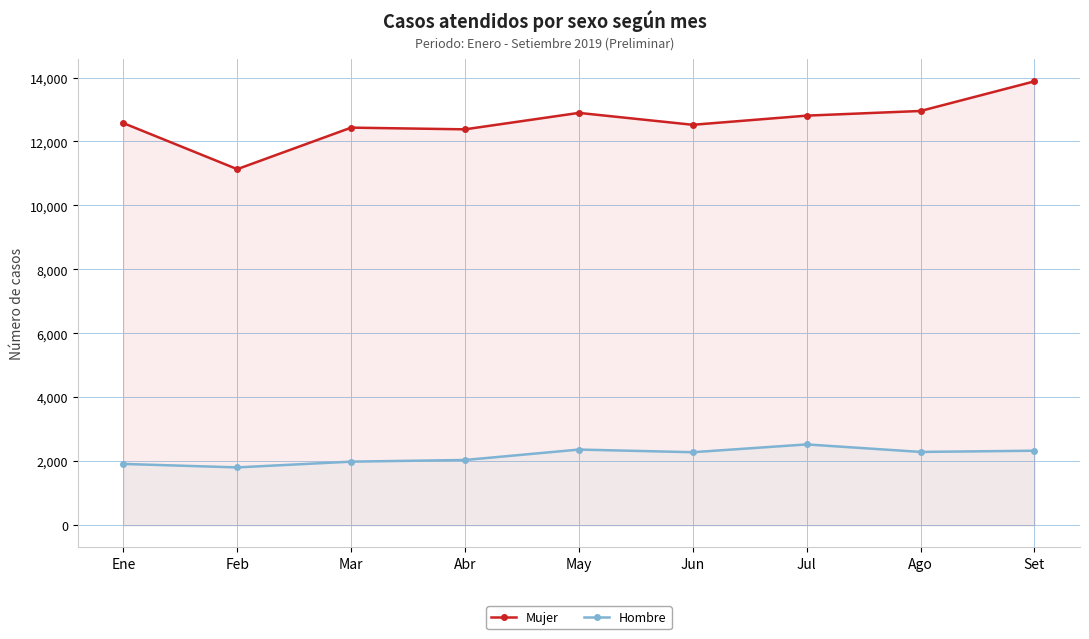

What is the difference between the maximum and minimum values in the Hombre series?

719